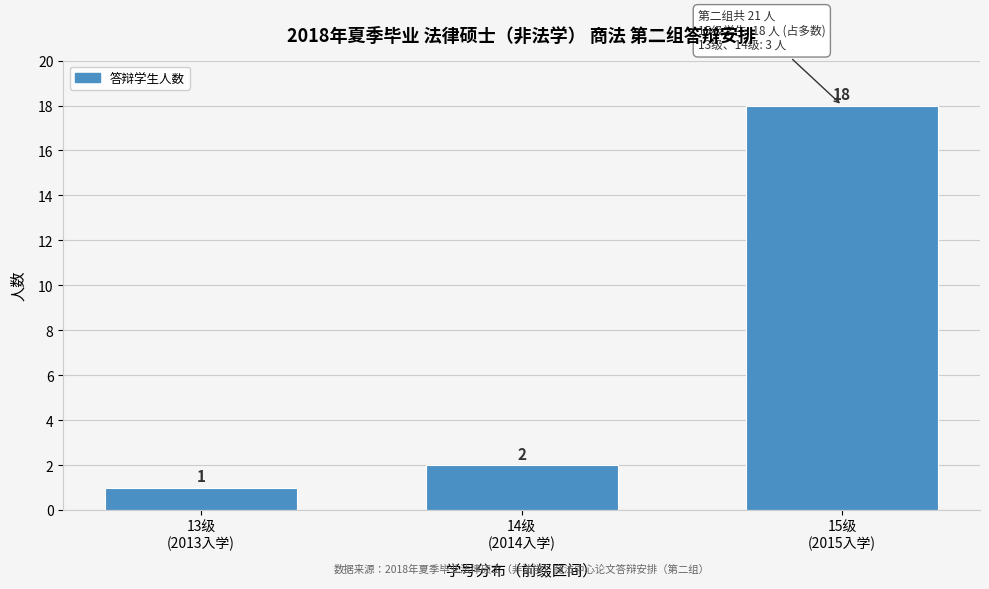

Reading right to left, what are all the values shown in this chart?

18	2	1